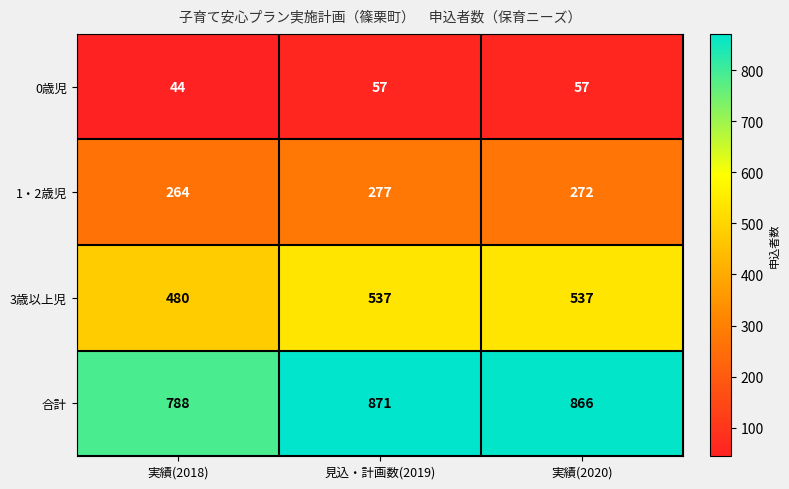

At which category is the sum across all series the highest?

見込・計画数(2019)